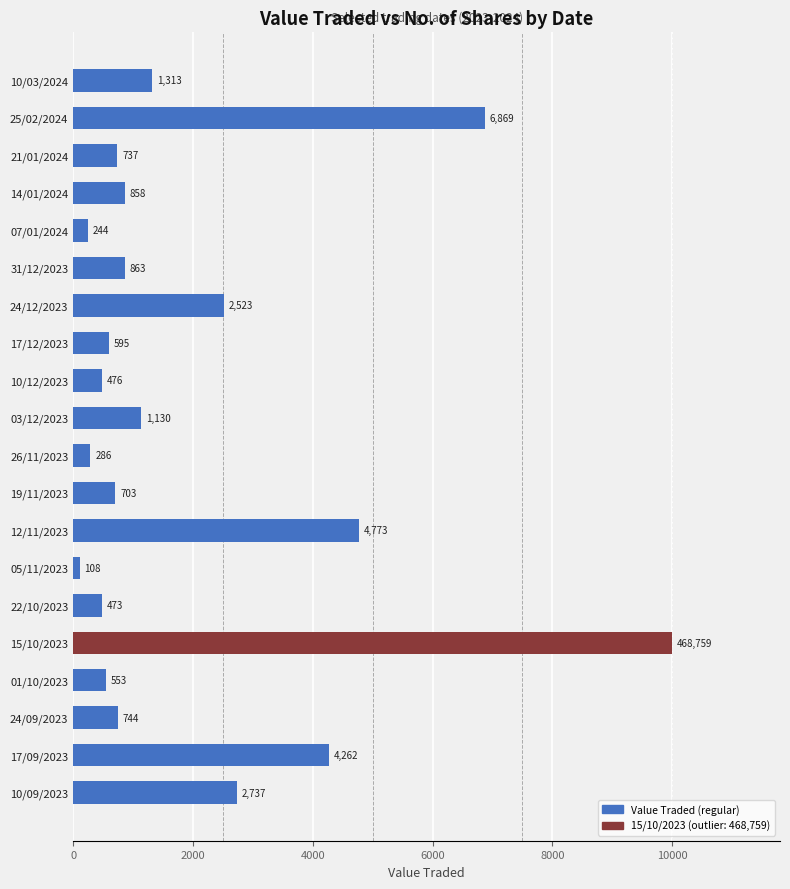

What is the maximum value shown in the chart?

10000